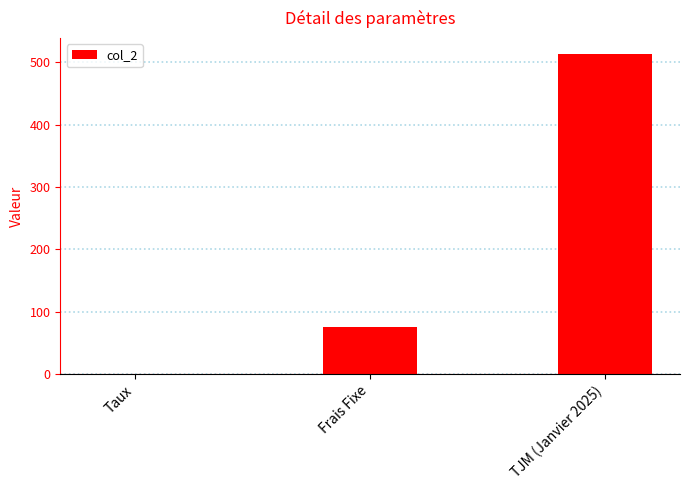

The value at TJM (Janvier 2025) is 513.0. True or false?

True